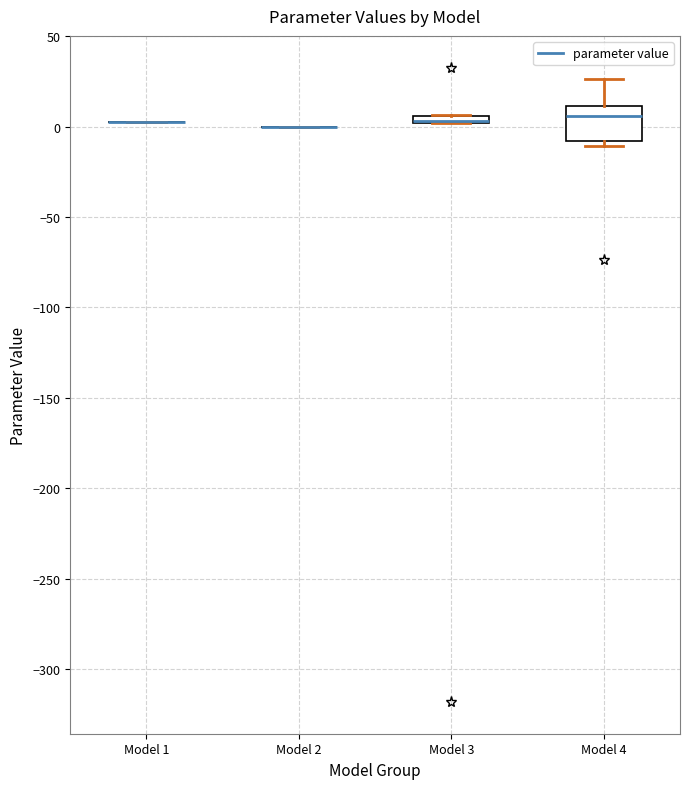

Where does the median line of the box for Model 4 sit on the y-axis? The values are not printed on the chart, so give them approximately, as read against the axis.

5